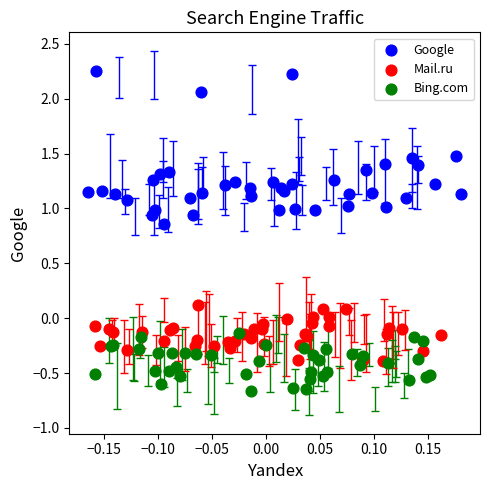

Which series has the widest spread of Y values?

Google